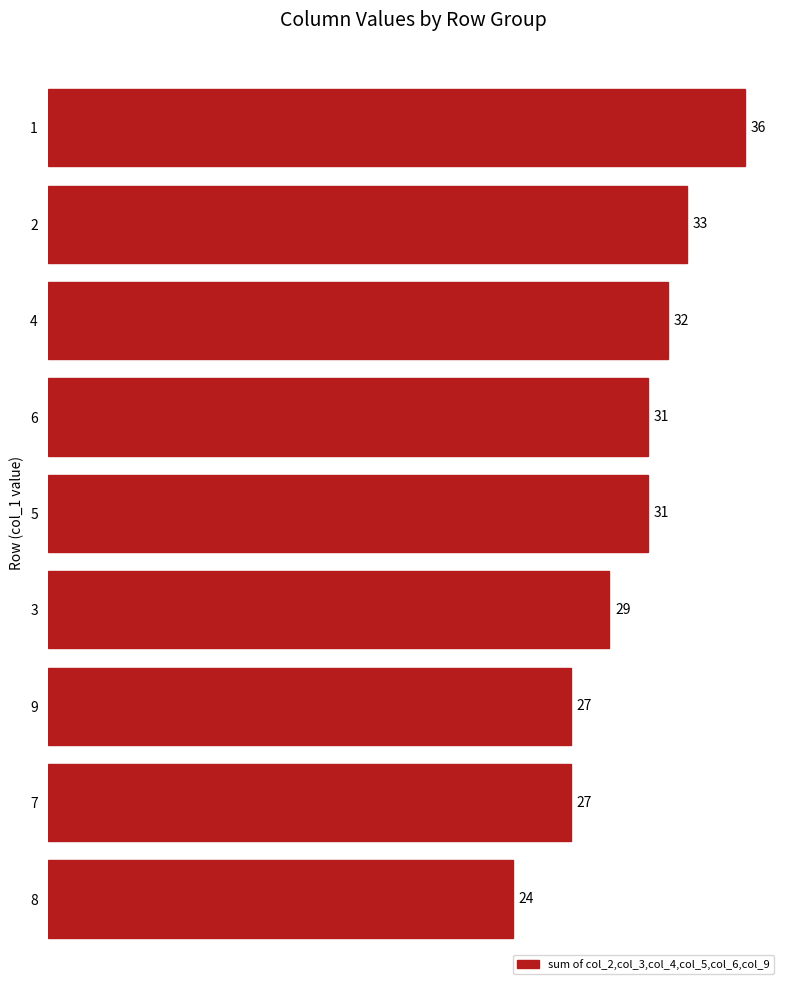

True or false: the data shows 33 at 2.

True